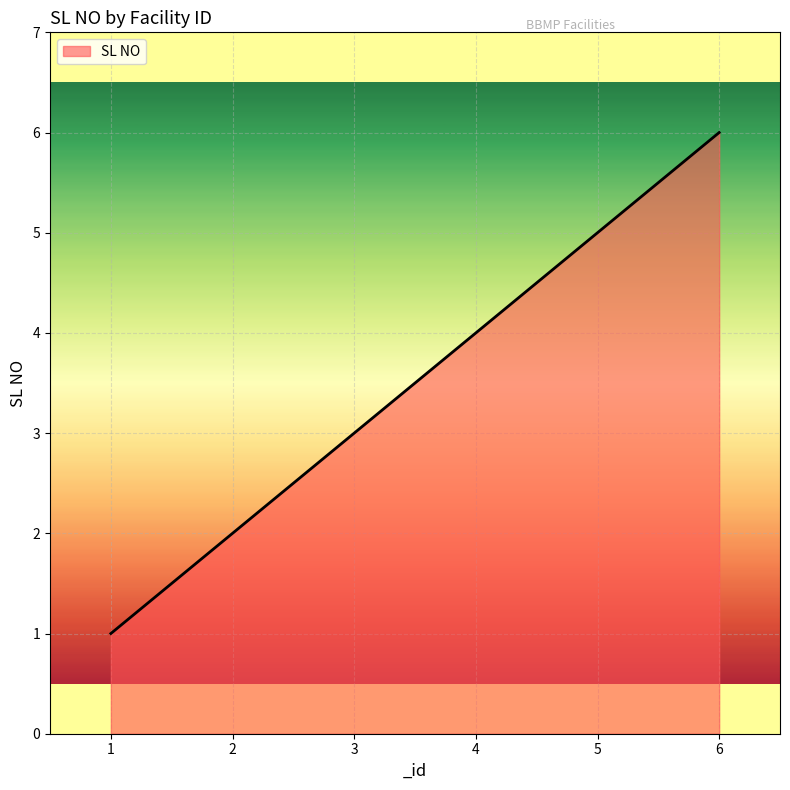

List the labels in order of value, smallest first.

1, 2, 3, 4, 5, 6